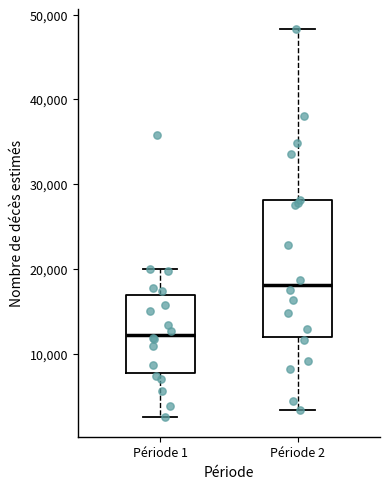

Reading left to right, transcribe this box plot: for each box, give where its median line is, the range the box spans, and where its two whiskers end, as read against the y-axis. The values are not printed on the chart, so give them approximately, as read against the axis.

Période 1: median 12000, box 8000 to 17000, whiskers 3000 to 20000
Période 2: median 18000, box 12000 to 28000, whiskers 3000 to 48000